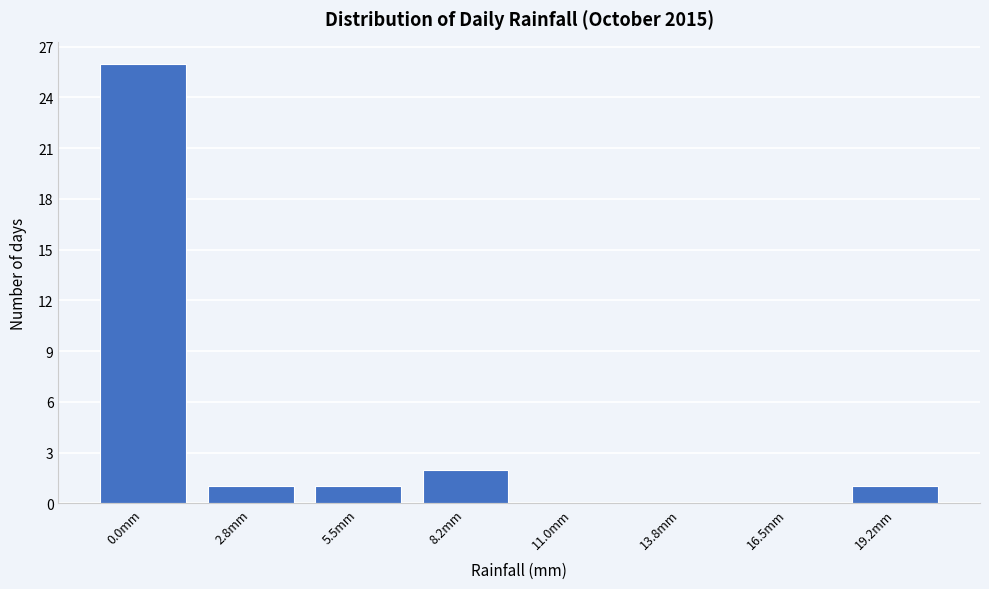

Reading left to right, list all the values displayed in this chart.

0.0mm=26	2.8mm=1	5.5mm=1	8.2mm=2	11.0mm=0	13.8mm=0	16.5mm=0	19.2mm=1